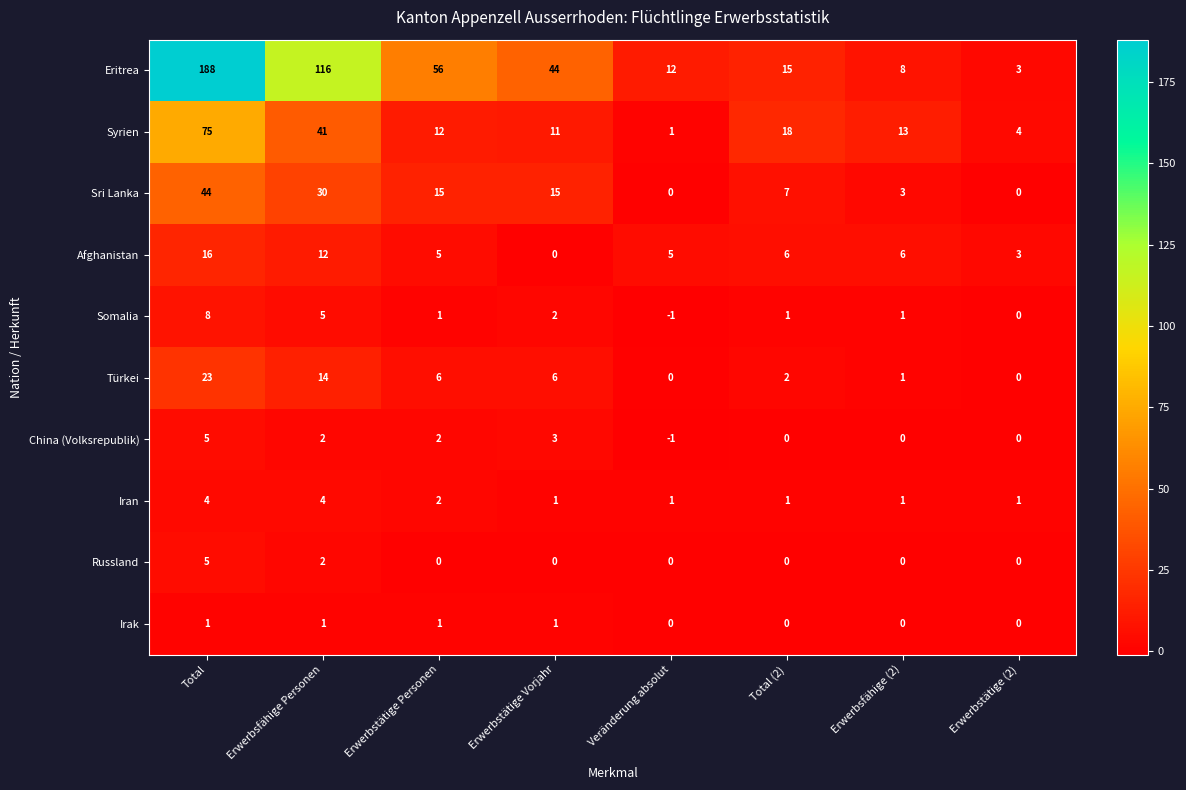

At how many categories does at least one series exceed 117?

1